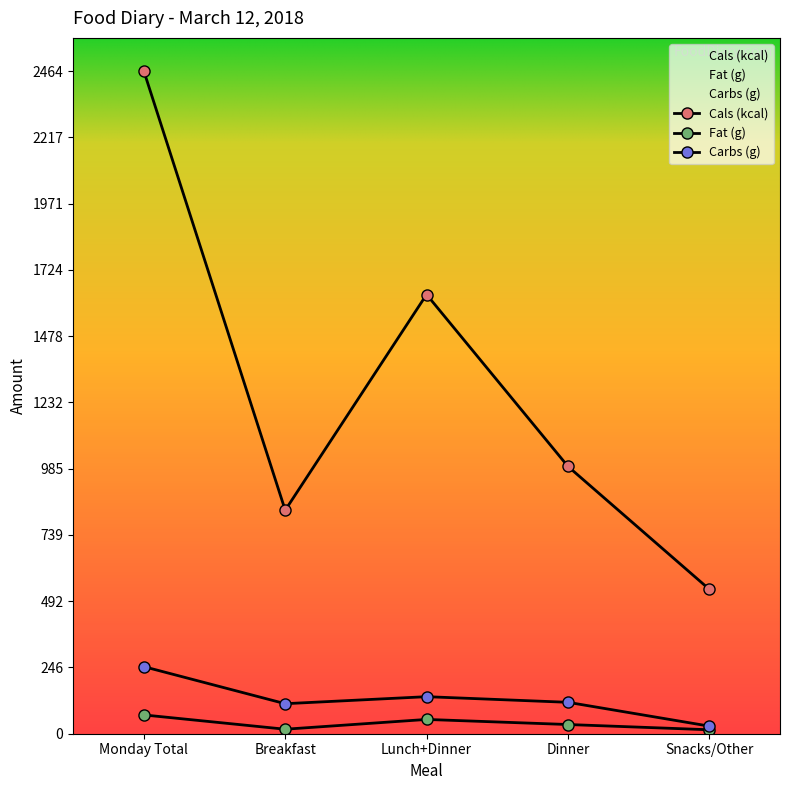

Reading right to left, extract all data points from this chart.

Cals (kcal): Snacks/Other=537.0	Dinner=994.0	Lunch+Dinner=1633.0	Breakfast=831.0	Monday Total=2464.0
Fat (g): Snacks/Other=14.7	Dinner=34.2	Lunch+Dinner=53.1	Breakfast=16.7	Monday Total=69.9
Carbs (g): Snacks/Other=28.2	Dinner=116.8	Lunch+Dinner=137.7	Breakfast=111.6	Monday Total=249.4